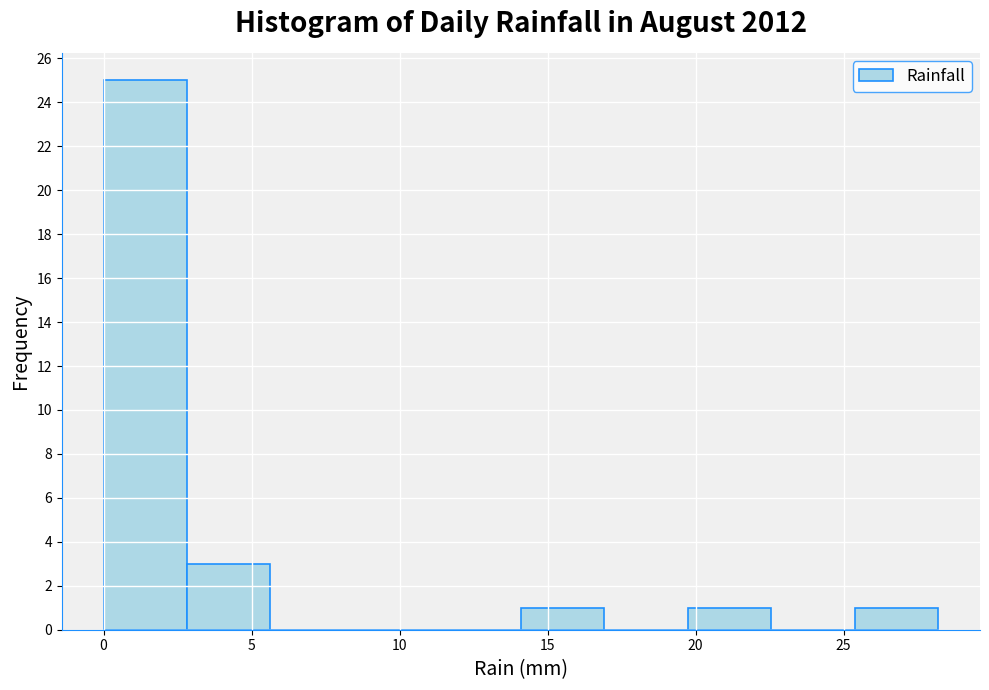

Reading left to right, list every bar in this chart as the range it spans on the x-axis followed by its height. Neither the bar edges nor the heights are printed on the chart, so give them approximately, as read against the axes.

0.0 to 3.0: 25
3.0 to 5.5: 3
5.5 to 8.5: 0
8.5 to 11.5: 0
11.5 to 14.0: 0
14.0 to 17.0: 1
17.0 to 19.5: 0
19.5 to 22.5: 1
22.5 to 25.5: 0
25.5 to 28.0: 1